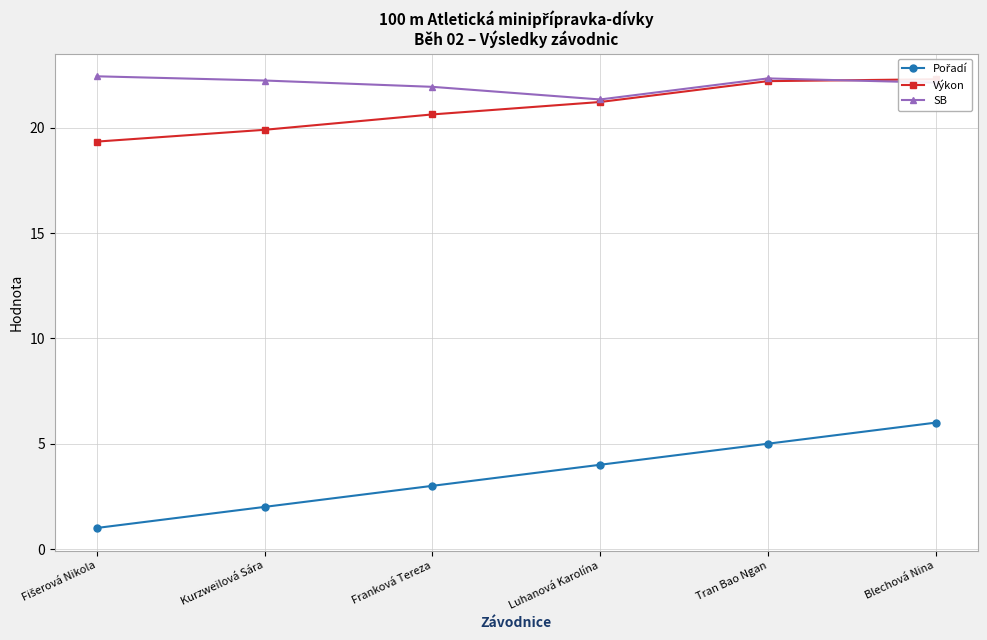

What is the average value of the SB series?

22.1